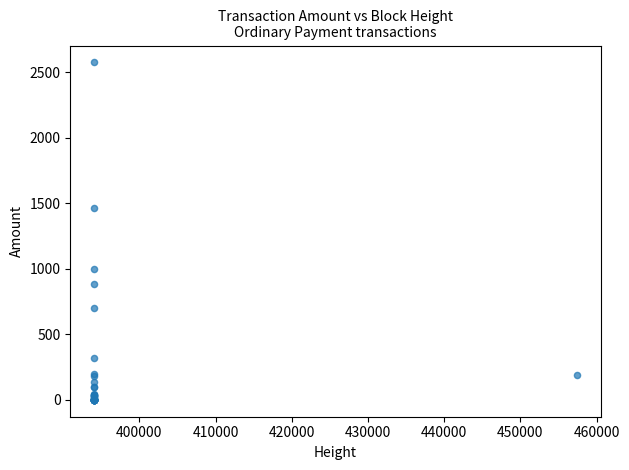

What Y value in the scatter plot is closest to 1287?

1462.9